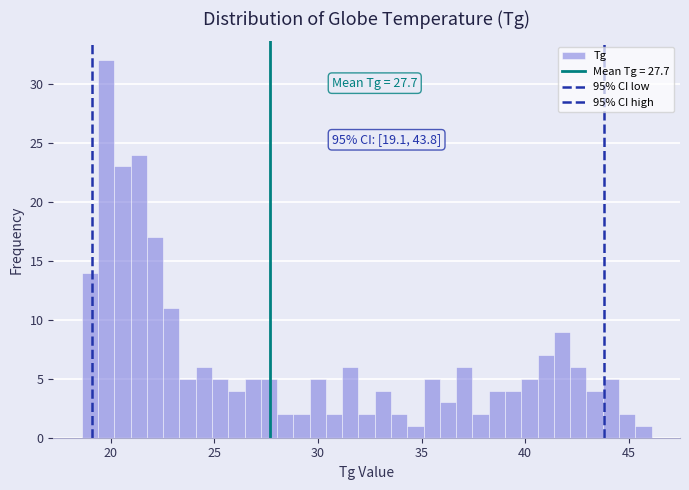

Read against the x-axis, roughly where is the centre of the tallest bar?

20.0